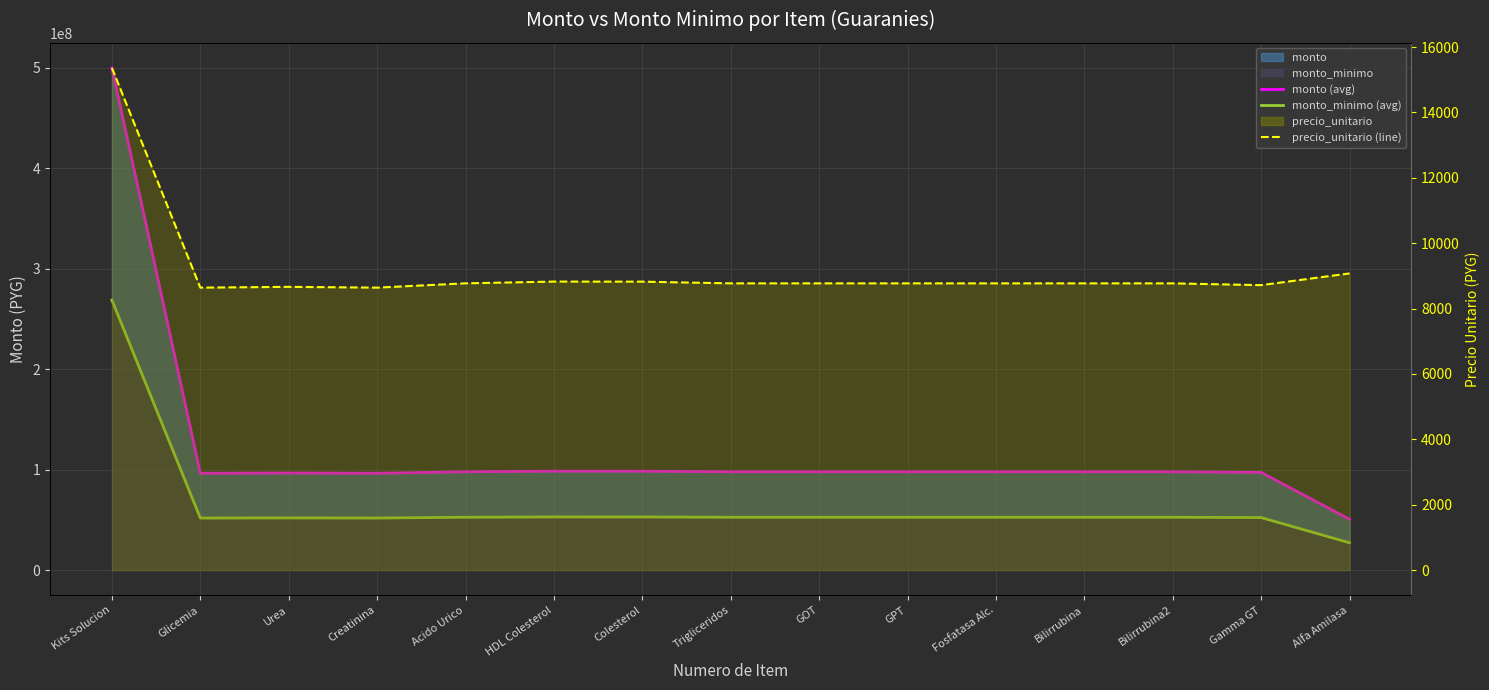

Where is the first local minimum for precio_unitario (line)?

Glicemia